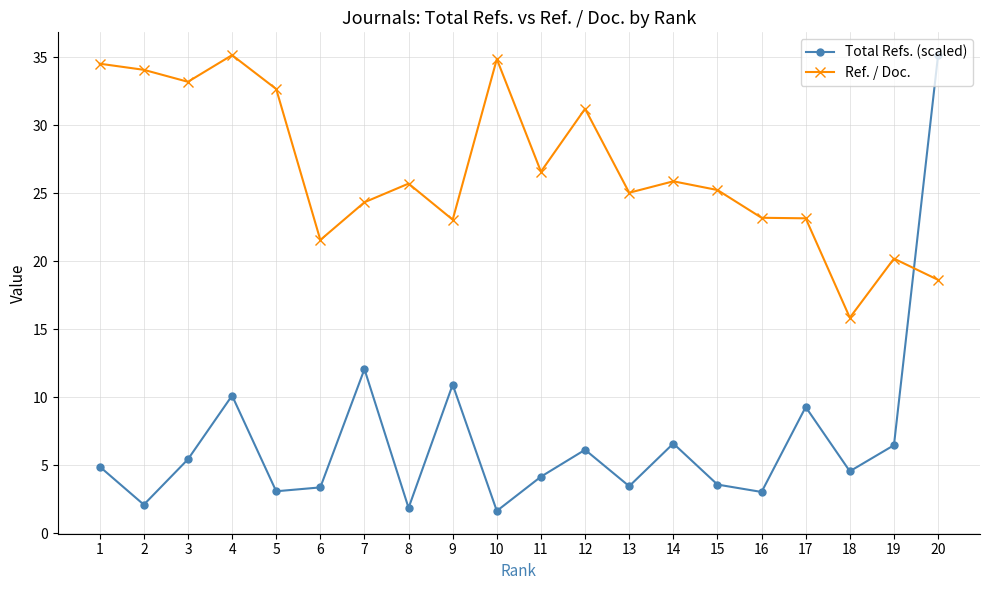

Which series has the widest spread of values?

Total Refs. (scaled)